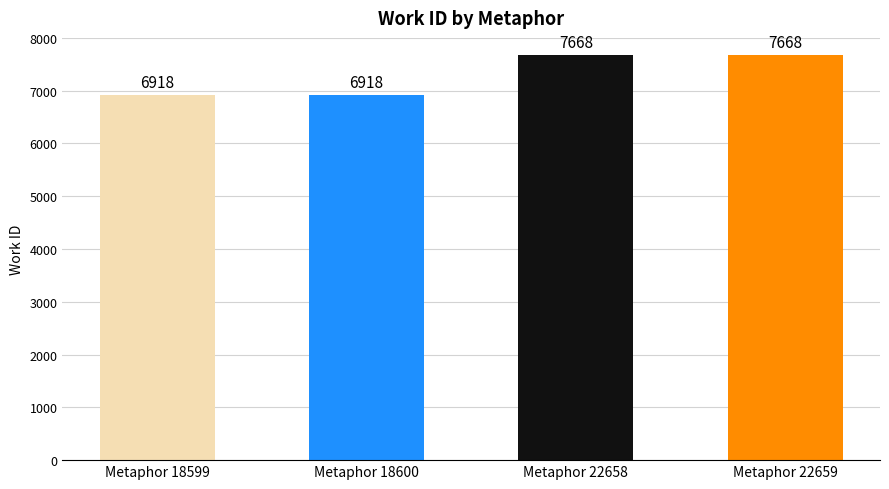

Reading left to right, what are all the values shown in this chart?

Metaphor 18599=6918	Metaphor 18600=6918	Metaphor 22658=7668	Metaphor 22659=7668